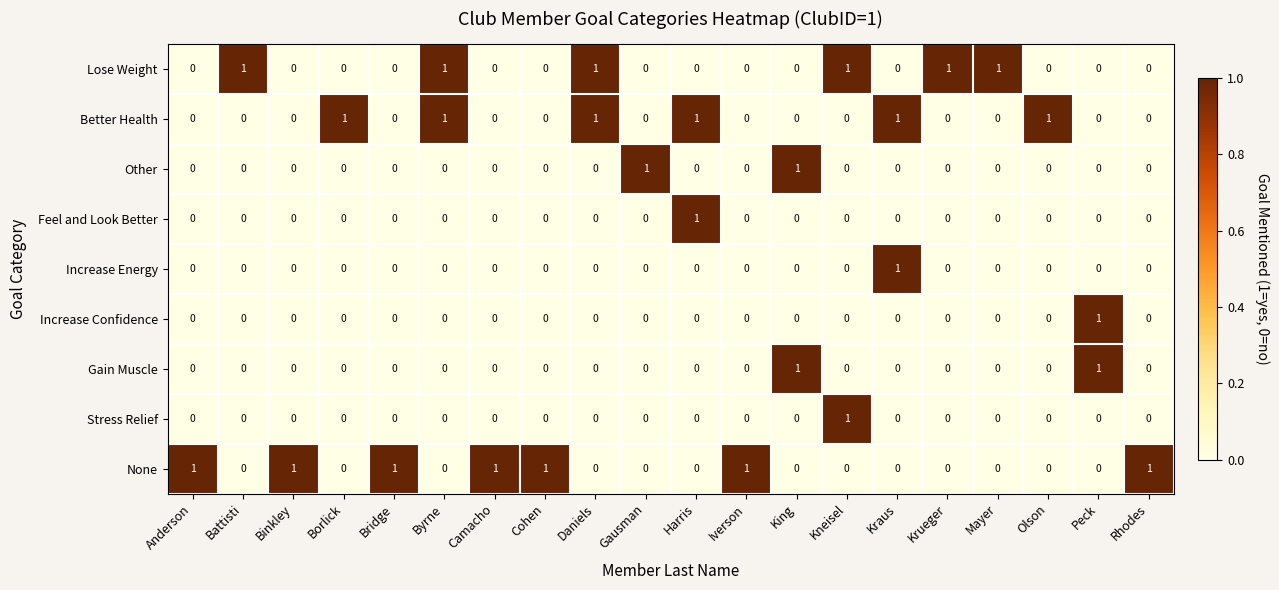

At how many categories does at least one series exceed 0?

20